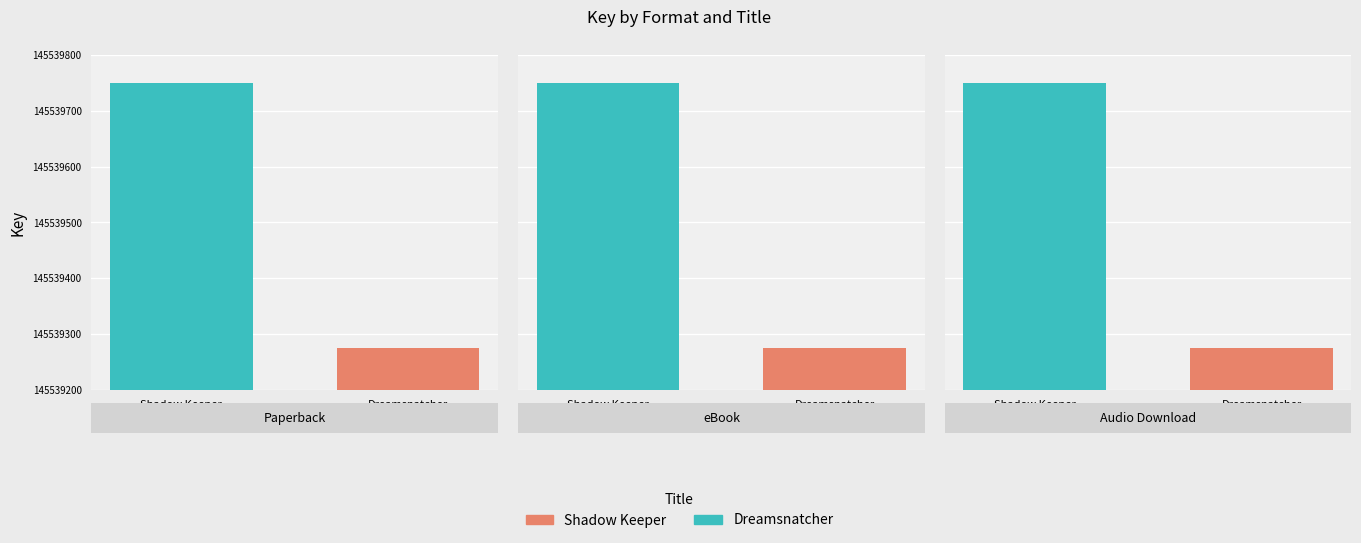

What is the sum of all Dreamsnatcher values?

436617828